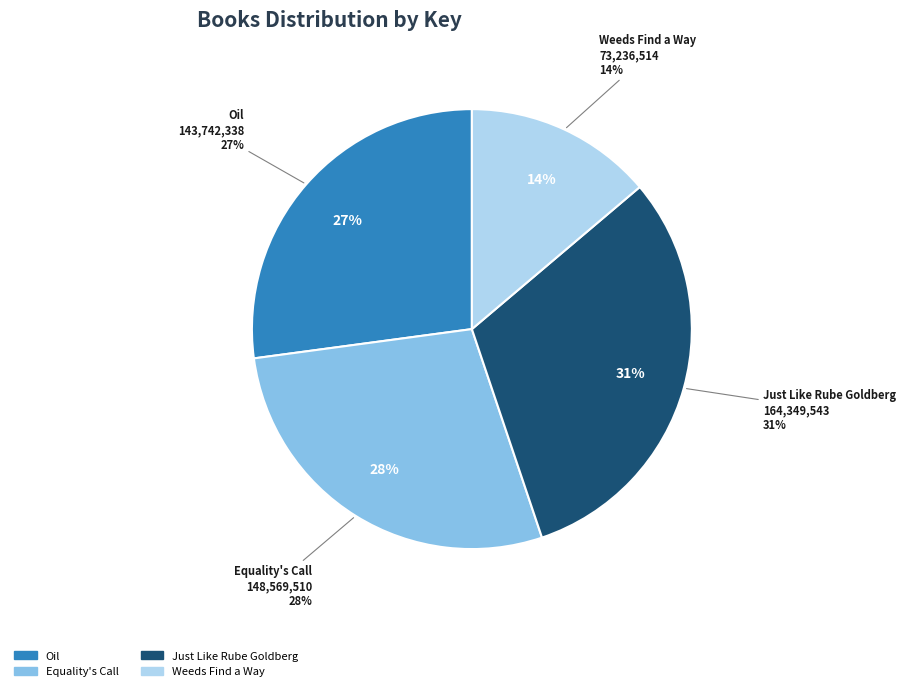

Is it true that Oil is 41% of the pie?

False